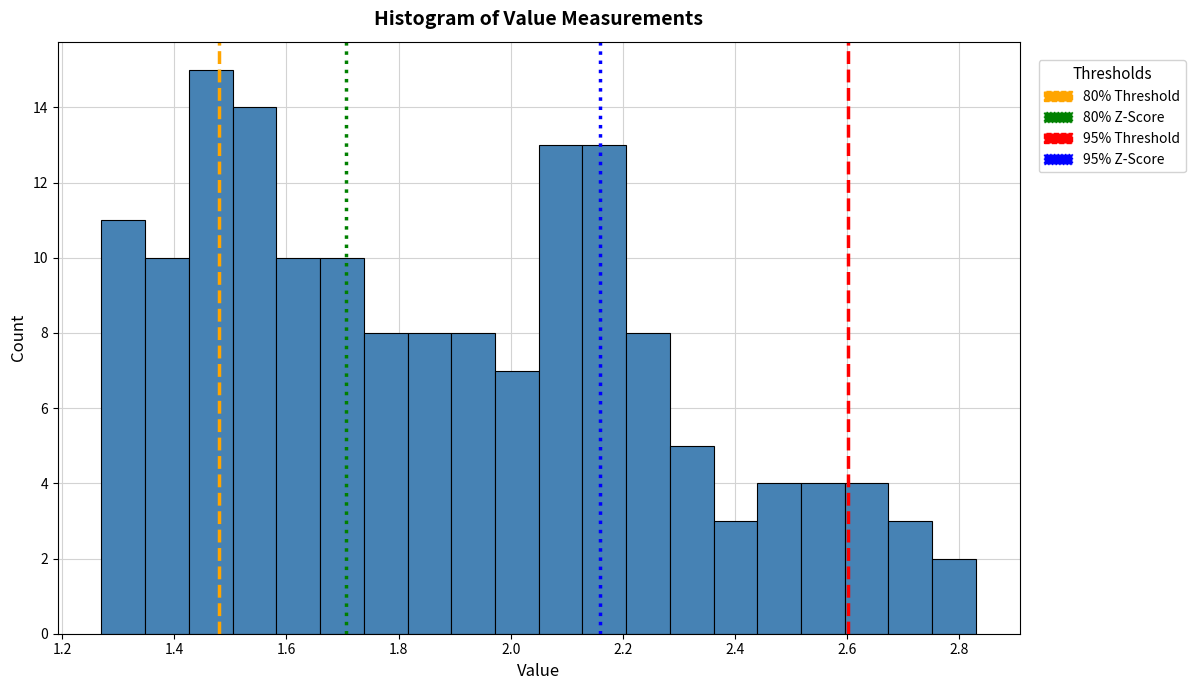

Read against the x-axis, roughly where is the centre of the tallest bar?

1.46